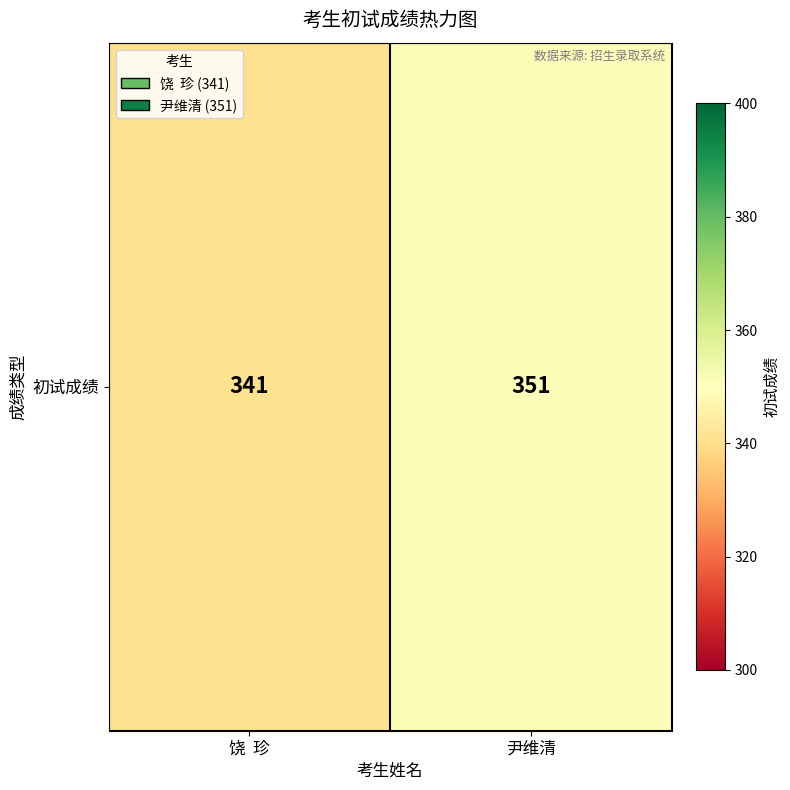

Which category has the highest value across all series?

尹维清